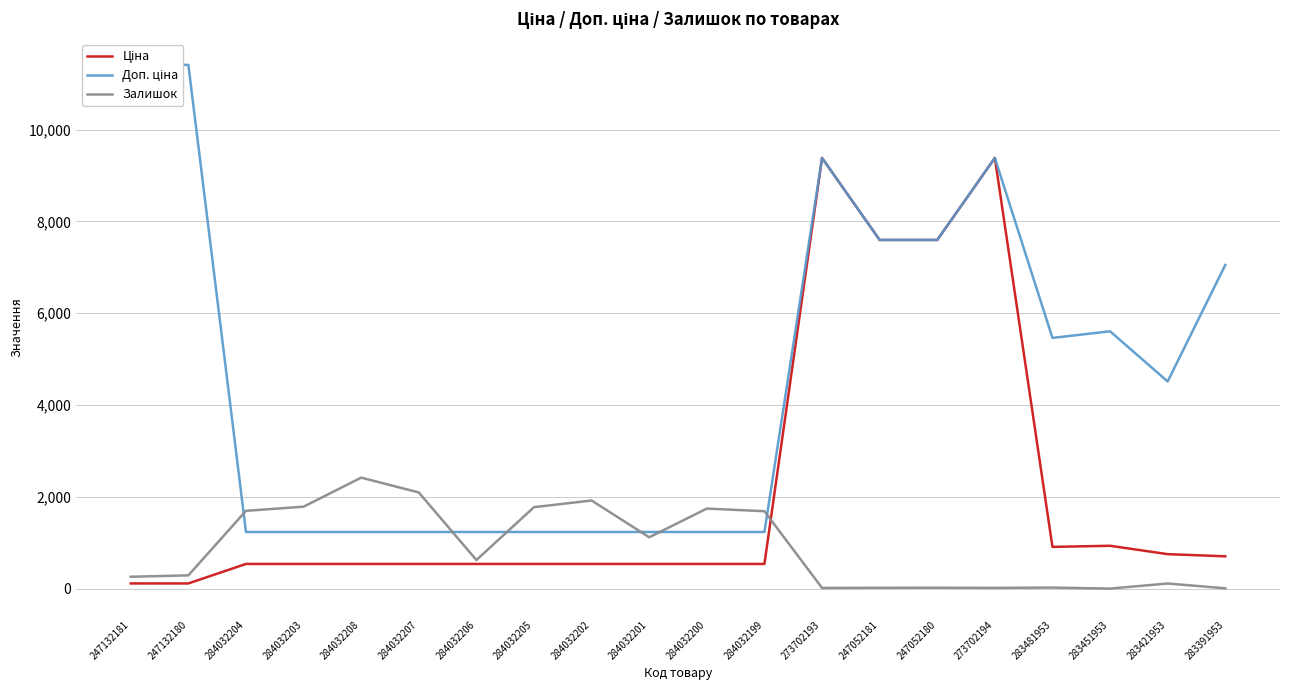

The value of Ціна at 284032199 is 539.0. True or false?

True